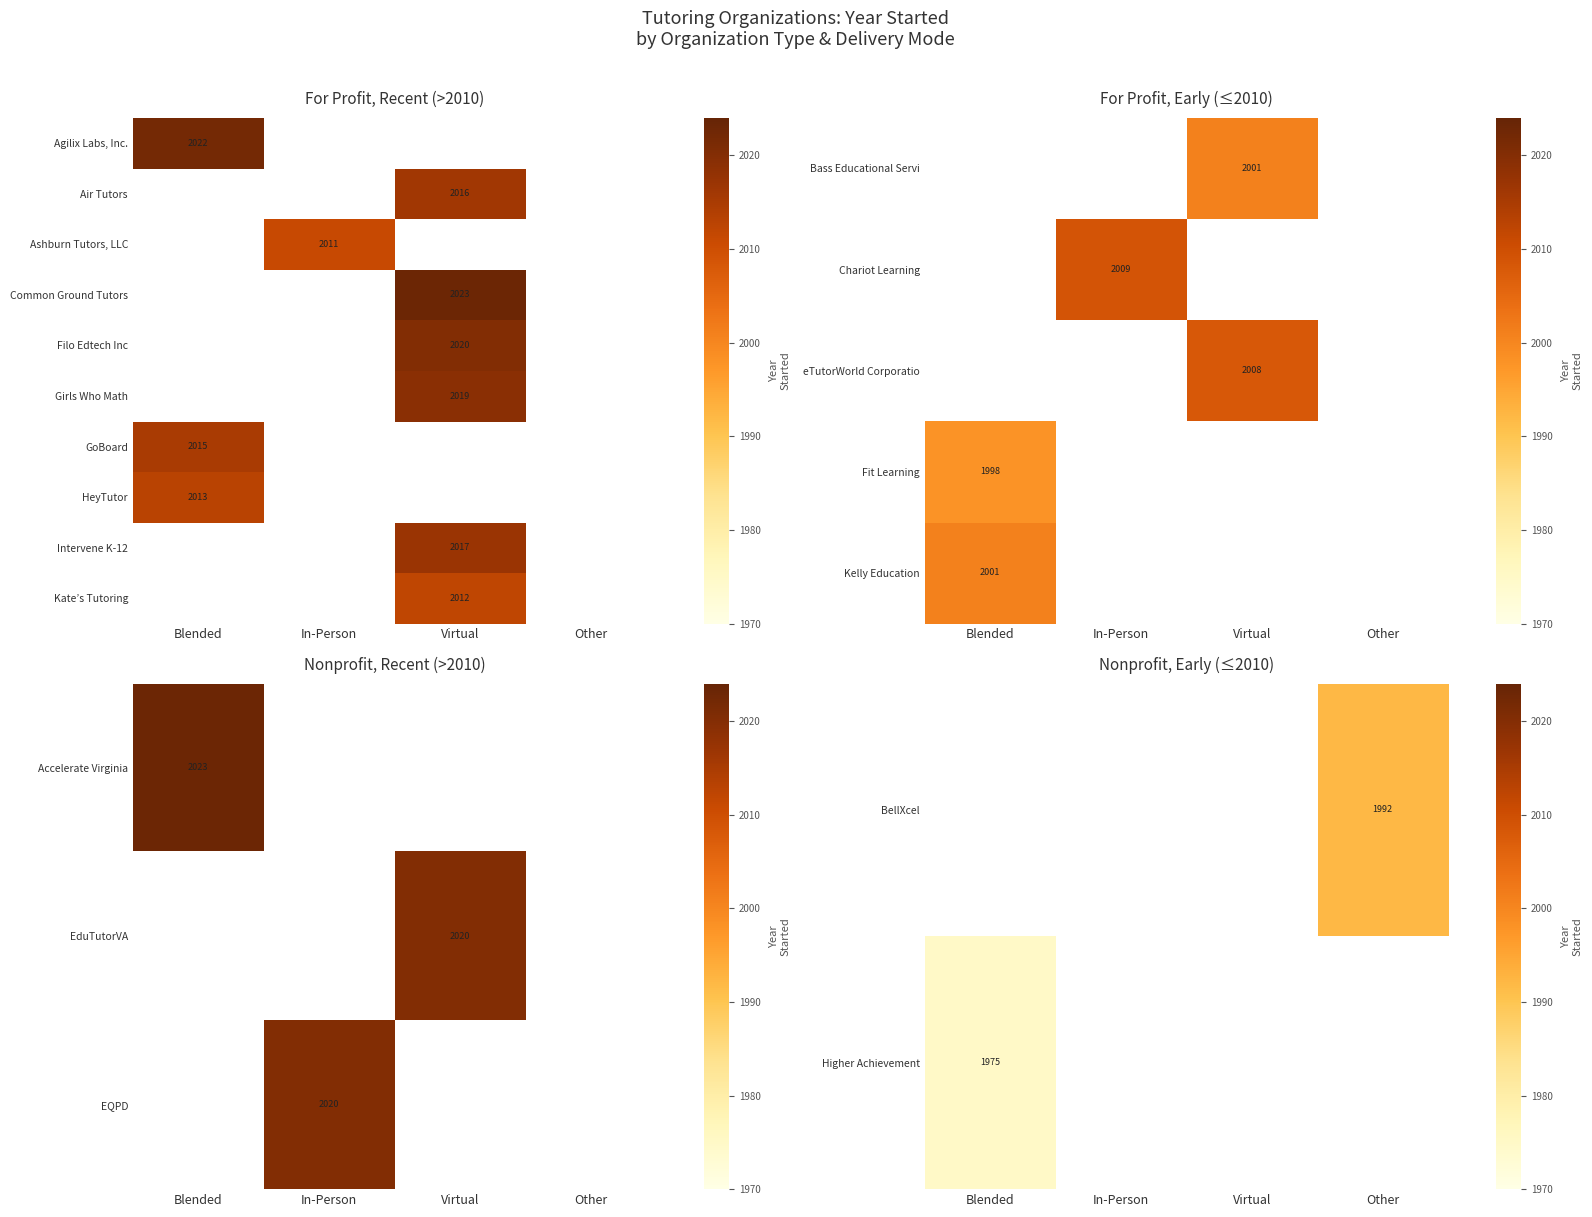

The Intervene K-12 series shows 441 at Virtual. True or false?

False